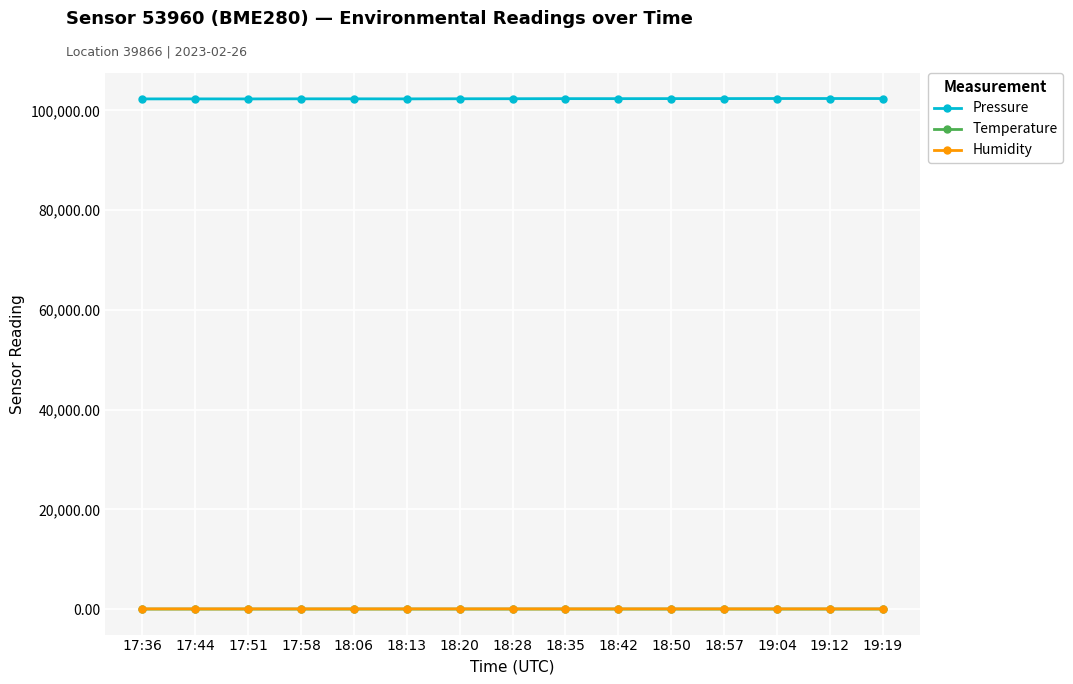

True or false: Pressure and Humidity cross at least once.

False